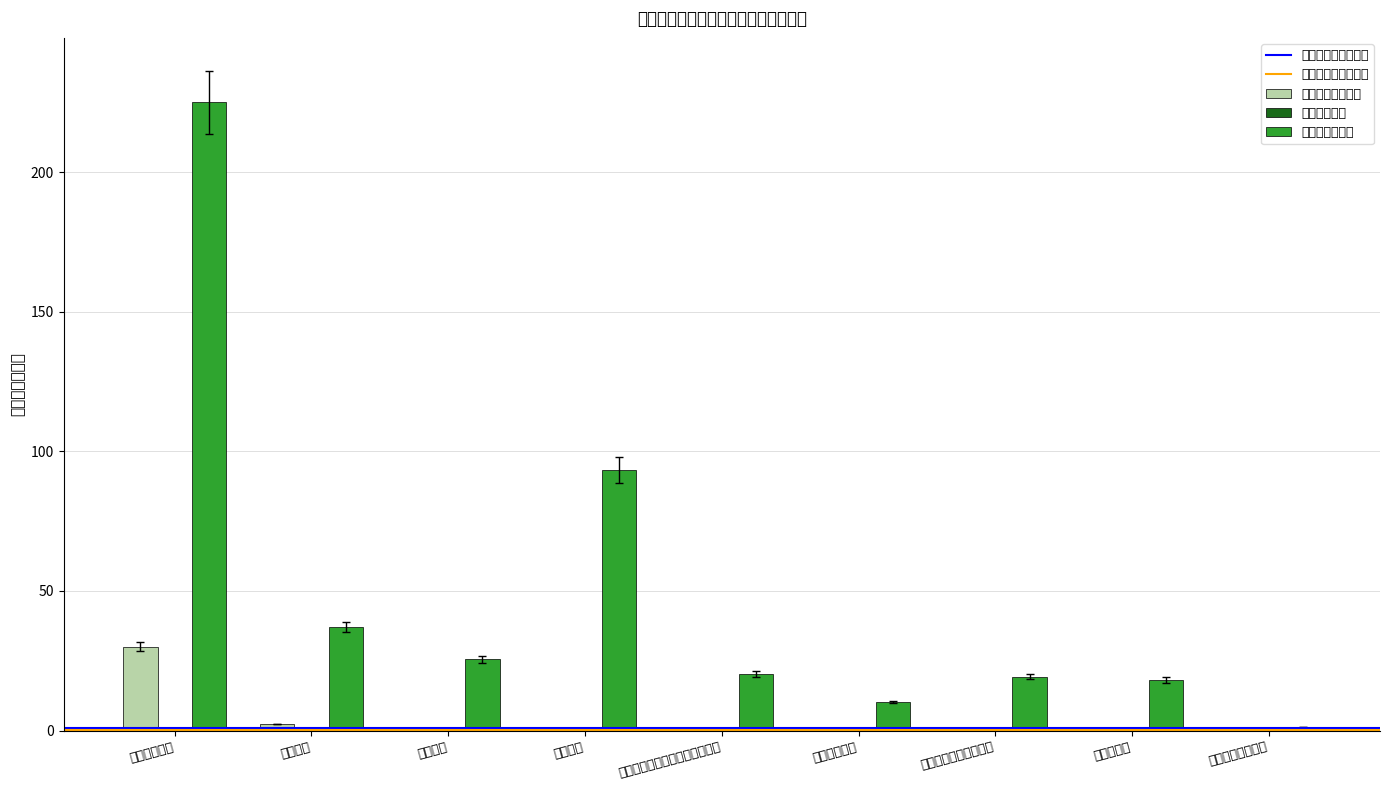

Which category has the highest value in the 商品和服务支出类 series?

工资福利支出